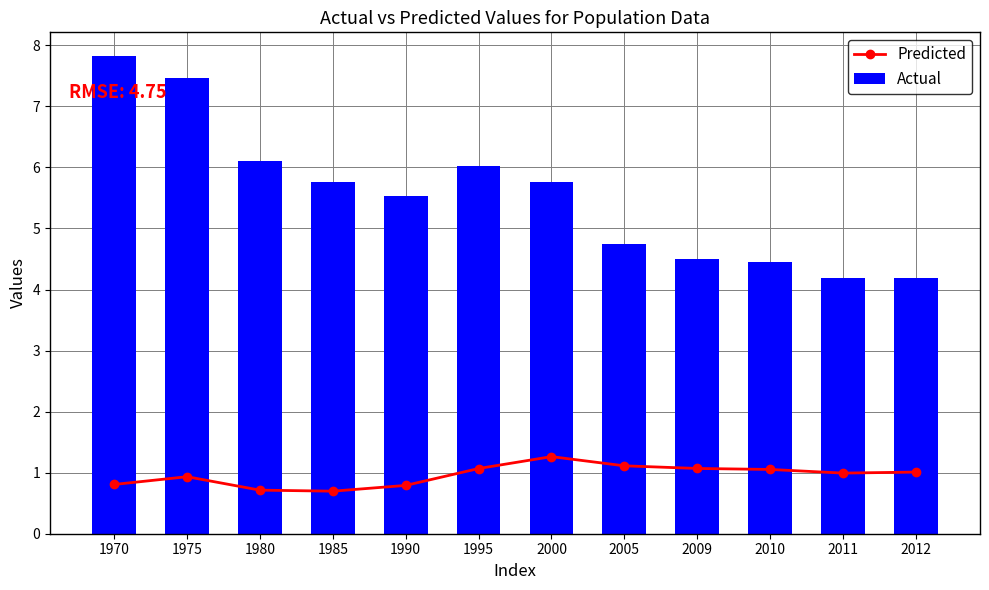

Does the chart contain stacked bars?

No